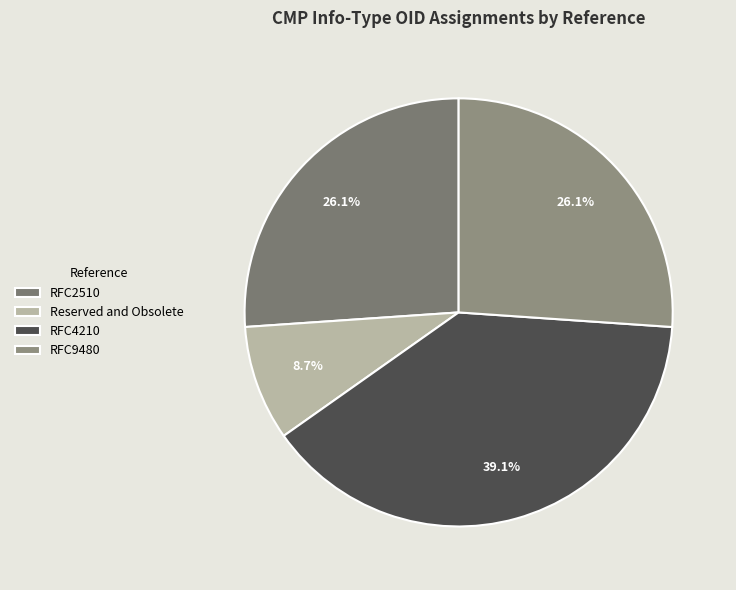

Count the number of slices in the pie.

4